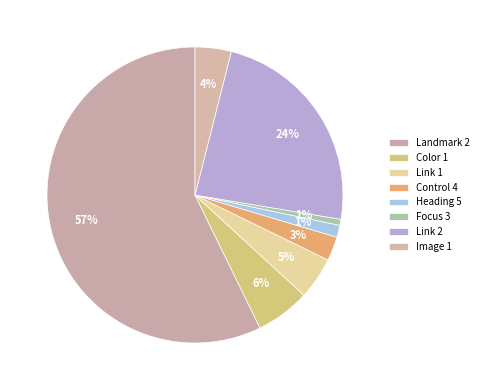

How many segments does this pie chart have?

8